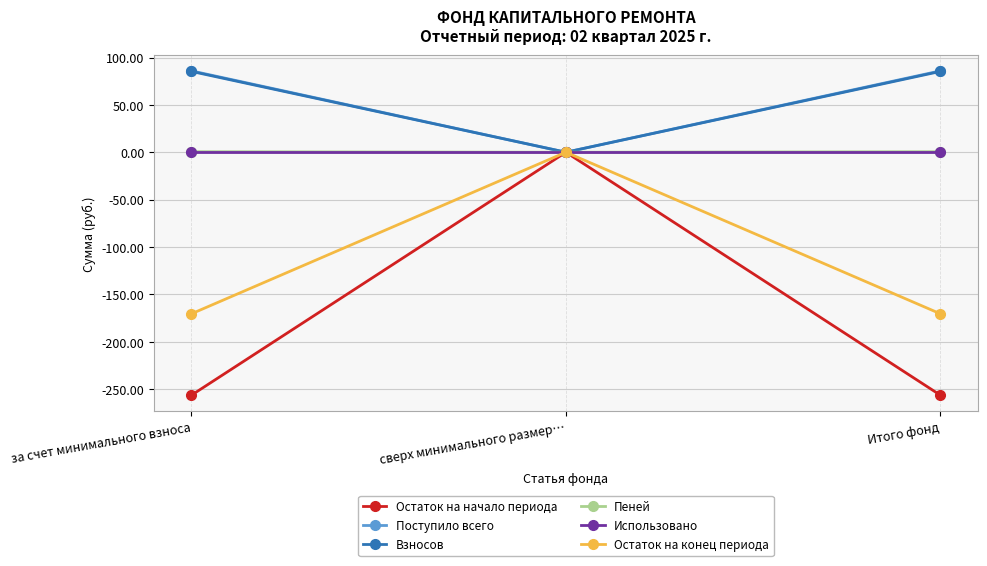

Is the value of Пеней at Итого фонд greater than the value of Поступило всего at за счет минимального взноса?

No